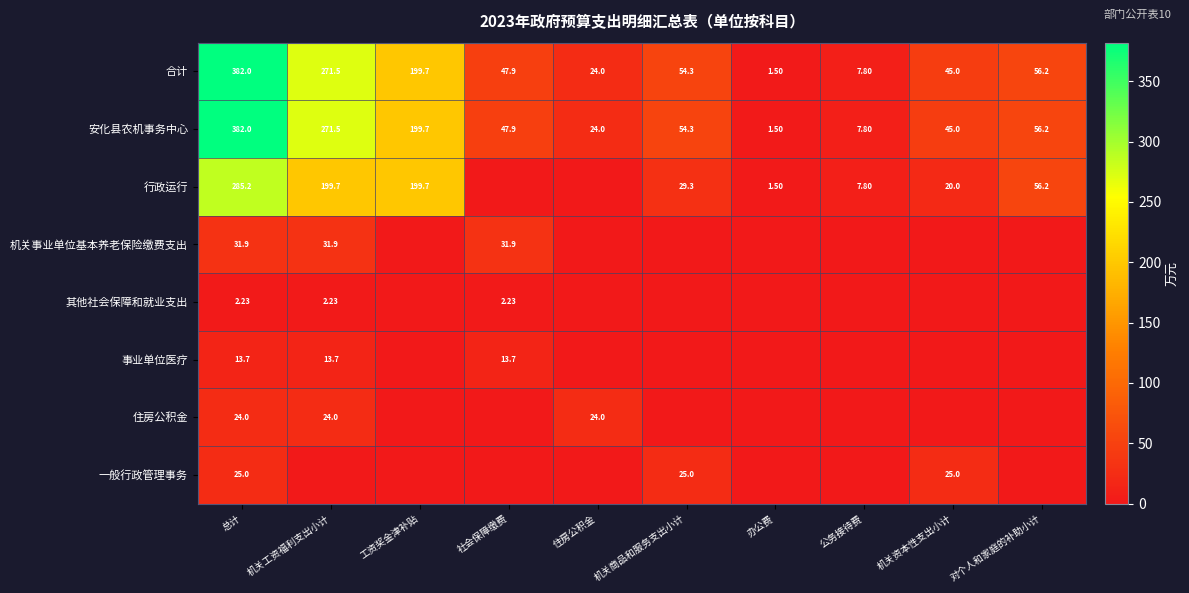

Where does the 合计 series first go above 54?

总计